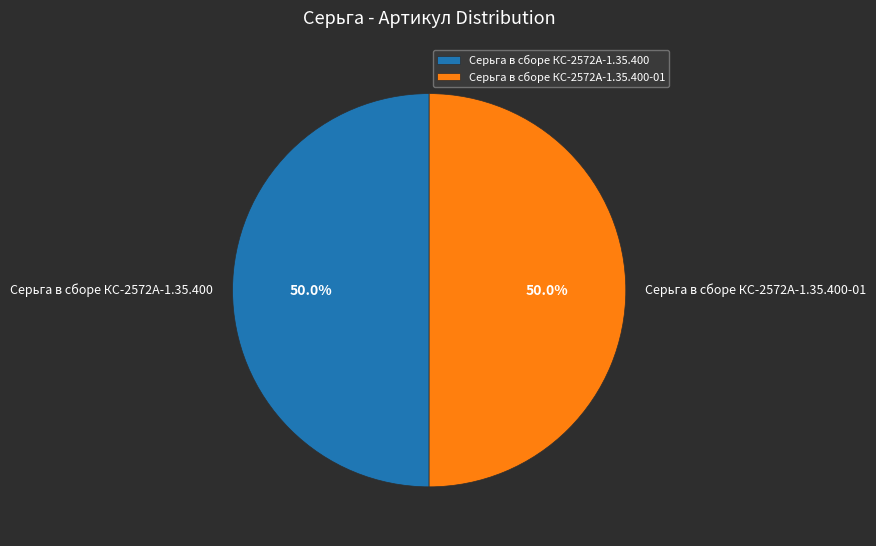

What is the total percentage of Серьга в сборе КС-2572А-1.35.400-01 and Серьга в сборе КС-2572А-1.35.400?

100.0%